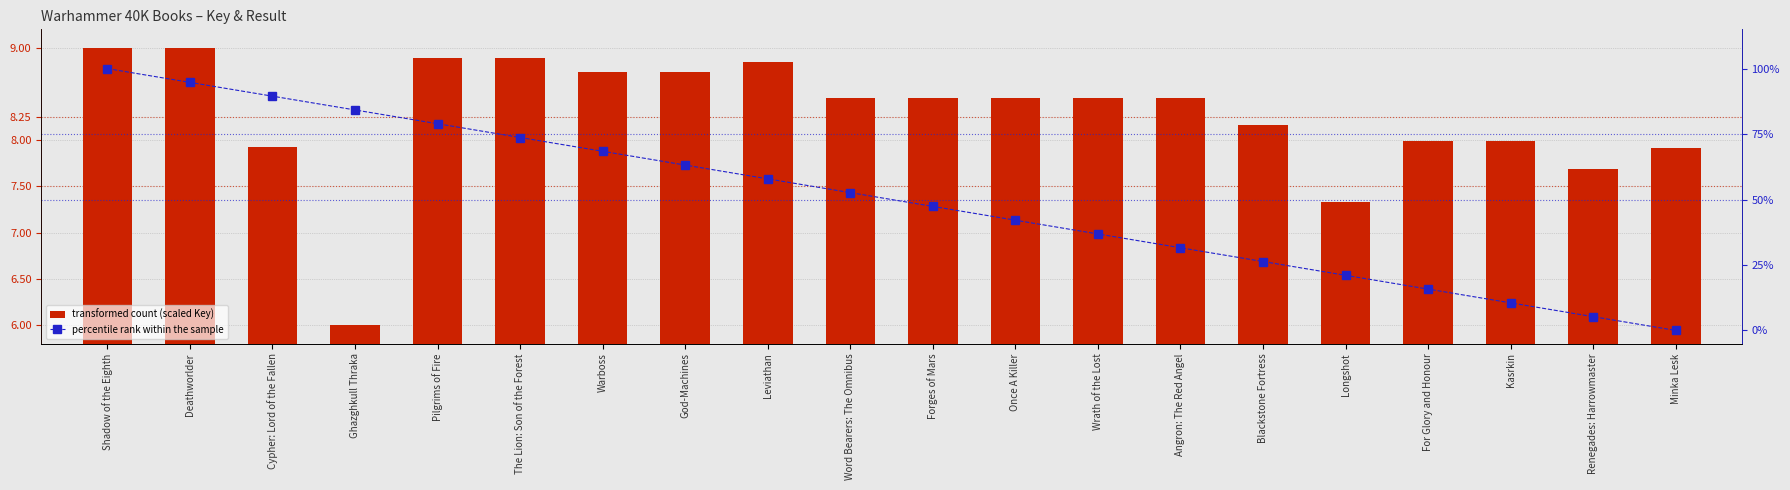

What is the value of the percentile rank within the sample bar at the 8th from the left?

63.2